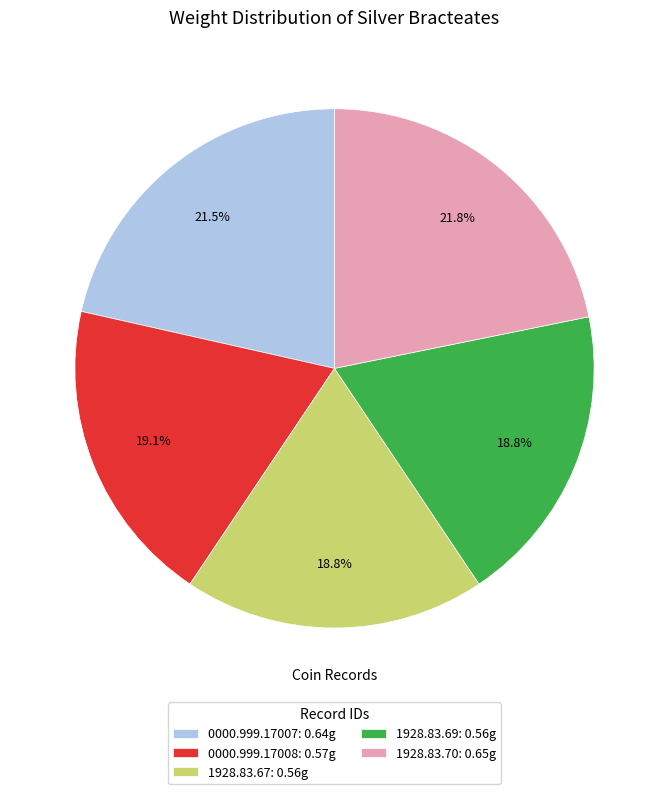

Does 0000.999.17008 account for over 50% of the chart?

No